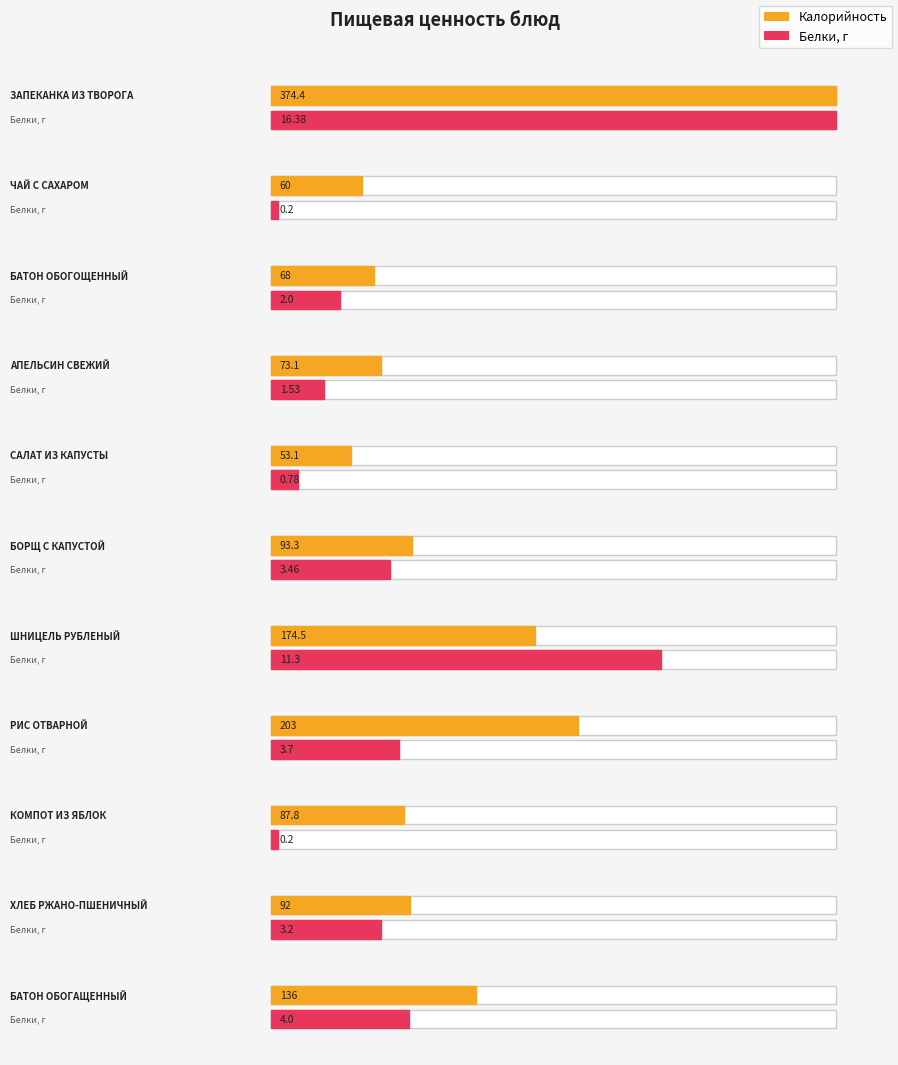

What is the spread (max minus min) of values at КОМПОТ ИЗ ЯБЛОК?

87.6